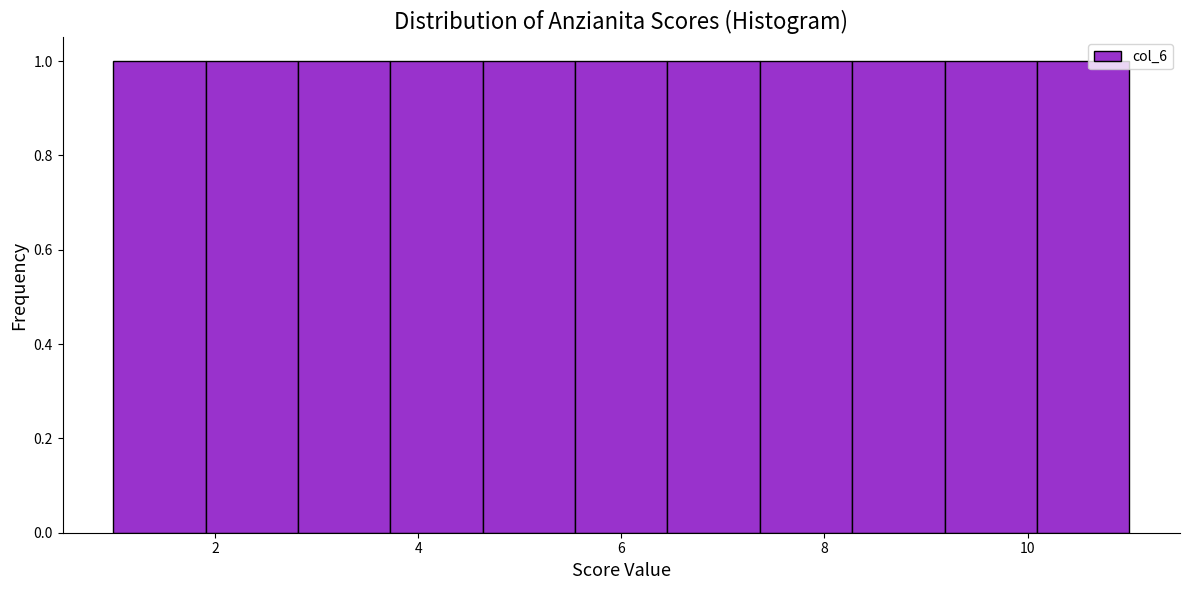

How tall is the bar that spans 7.4 to 8.2 on the x-axis? Neither the bar edges nor the heights are printed on the chart, so give them approximately, as read against the axes.

1